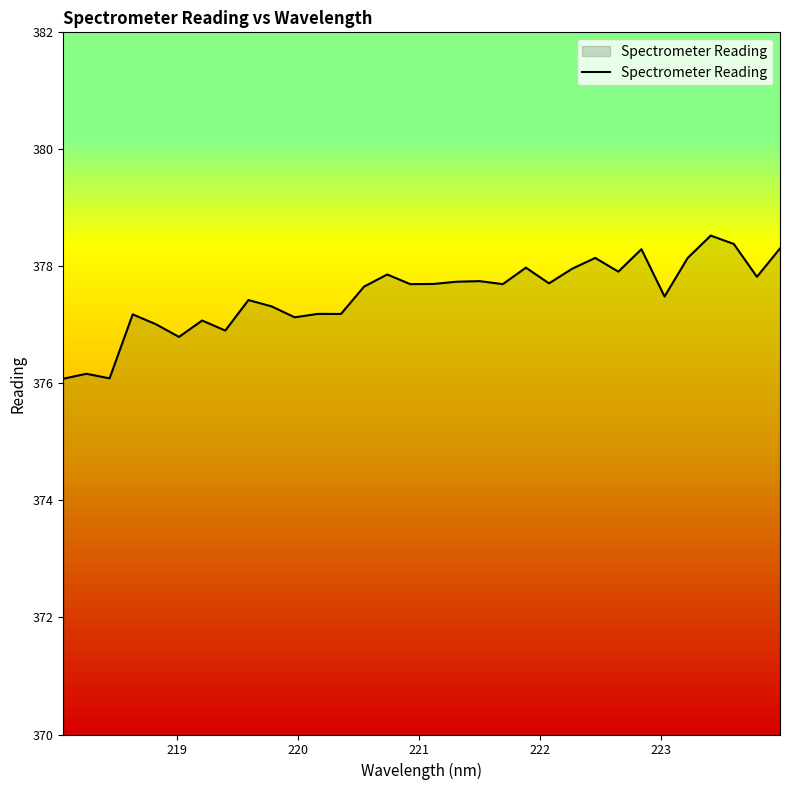

What is the greatest value displayed?

378.5